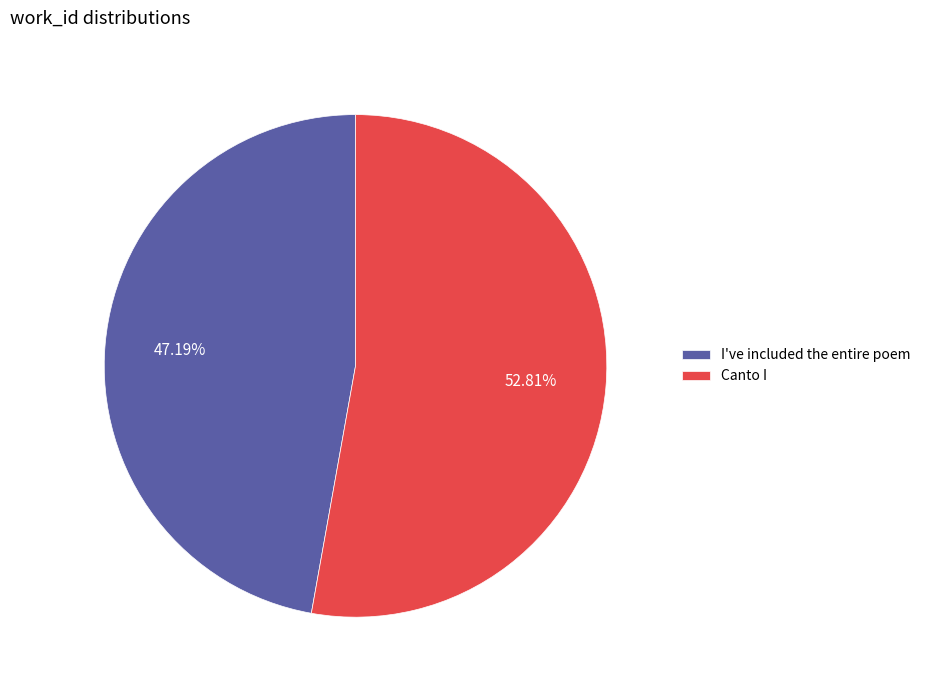

What percentage is NOT represented by Canto I?

47.2%